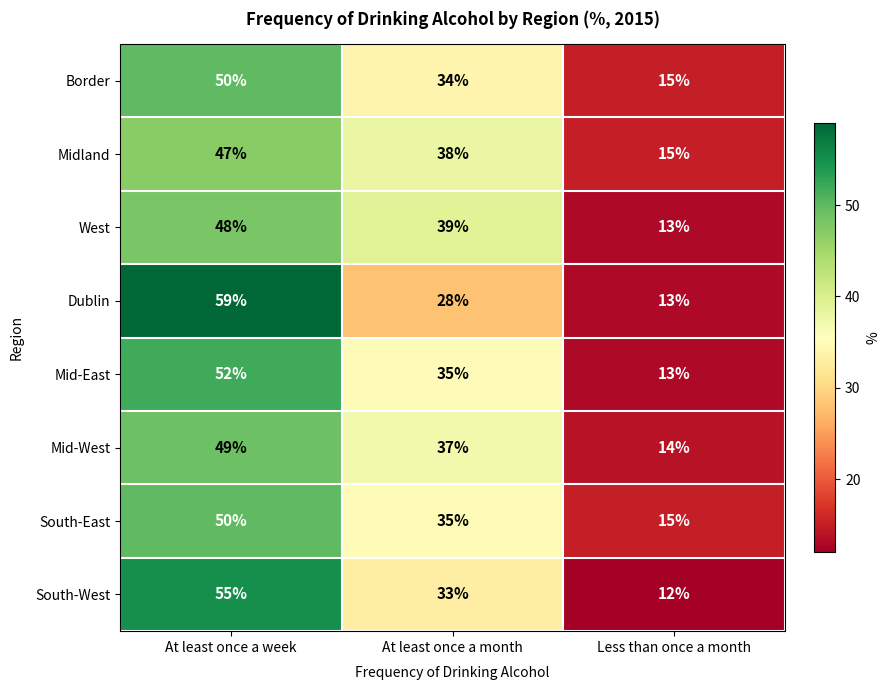

At which label does South-East first exceed 35?

At least once a week